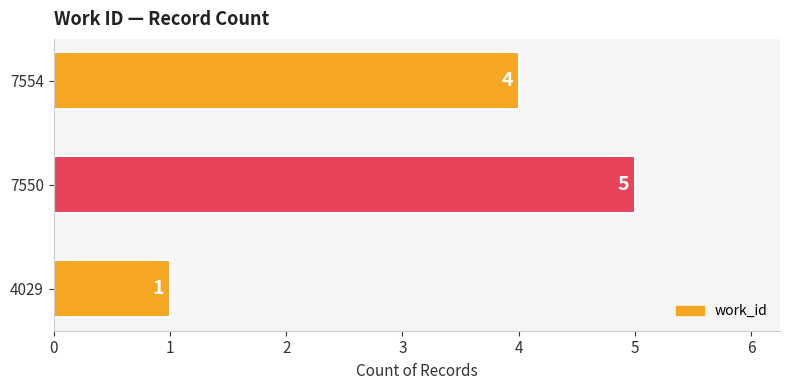

Which has a higher value, 4029 or 7550?

7550